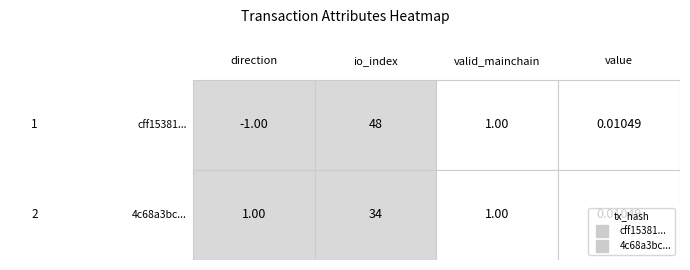

What is the highest value of the 4c68a3bc series?

34.0